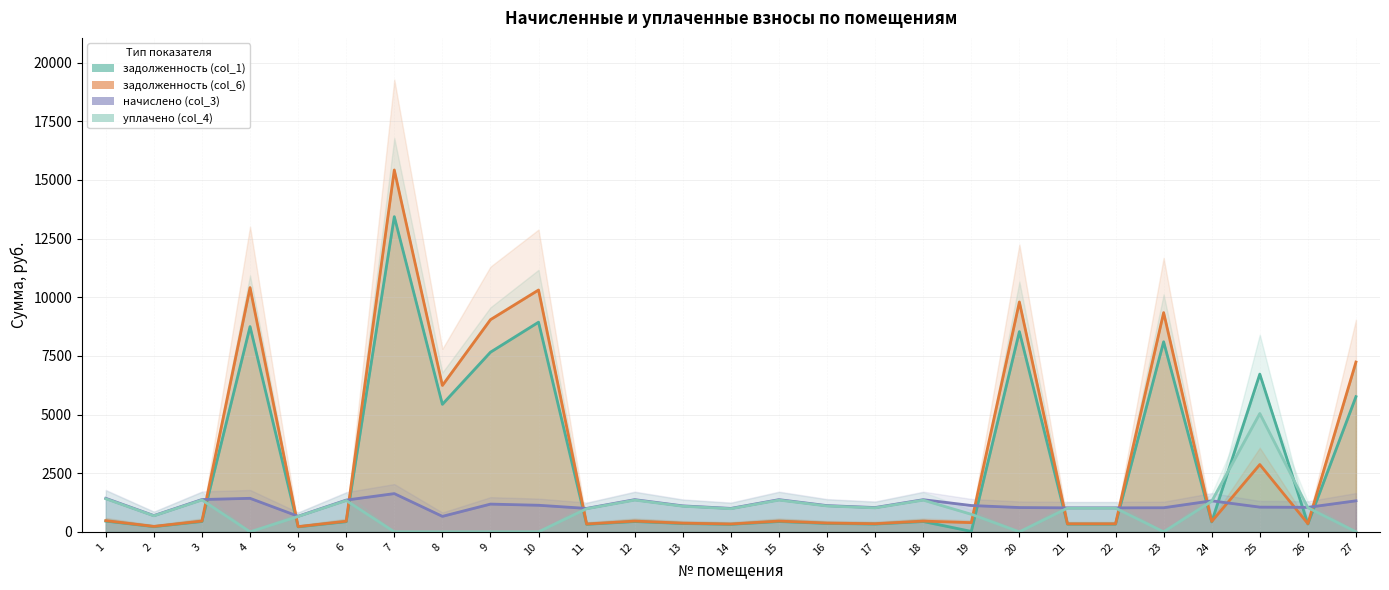

True or false: задолженность (col_1) has a value of 21742.6 at 7.

False